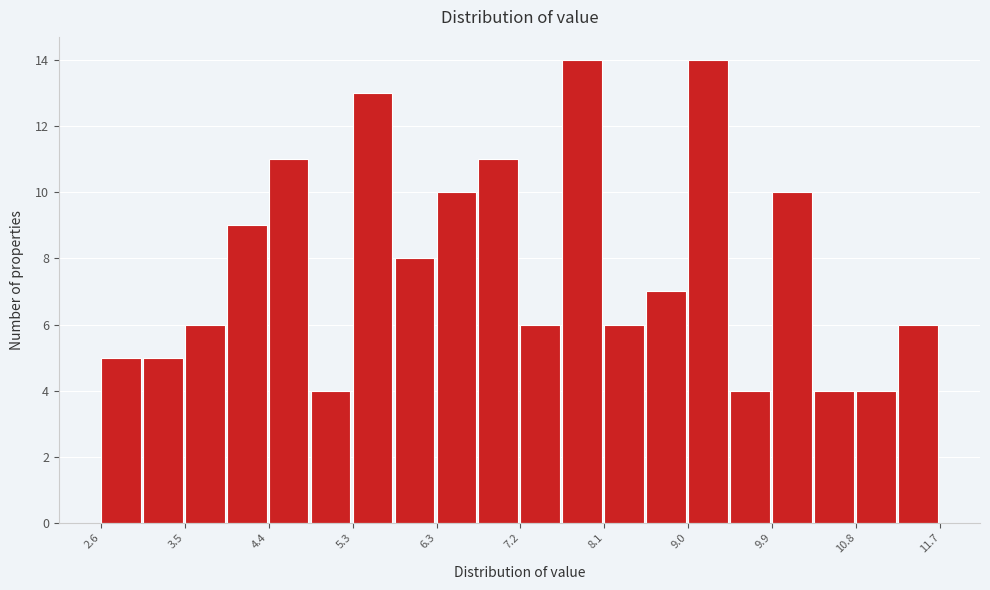

Reading left to right, transcribe this chart: for each bar, give the range it covers on the x-axis and its height. Neither the bar edges nor the heights are printed on the chart, so give them approximately, as read against the axes.

2.6 to 3.1: 5
3.1 to 3.5: 5
3.5 to 4.0: 6
4.0 to 4.4: 9
4.4 to 4.9: 11
4.9 to 5.3: 4
5.3 to 5.8: 13
5.8 to 6.3: 8
6.3 to 6.7: 10
6.7 to 7.2: 11
7.2 to 7.6: 6
7.6 to 8.1: 14
8.1 to 8.5: 6
8.5 to 9.0: 7
9.0 to 9.4: 14
9.4 to 9.9: 4
9.9 to 10.4: 10
10.4 to 10.8: 4
10.8 to 11.3: 4
11.3 to 11.7: 6